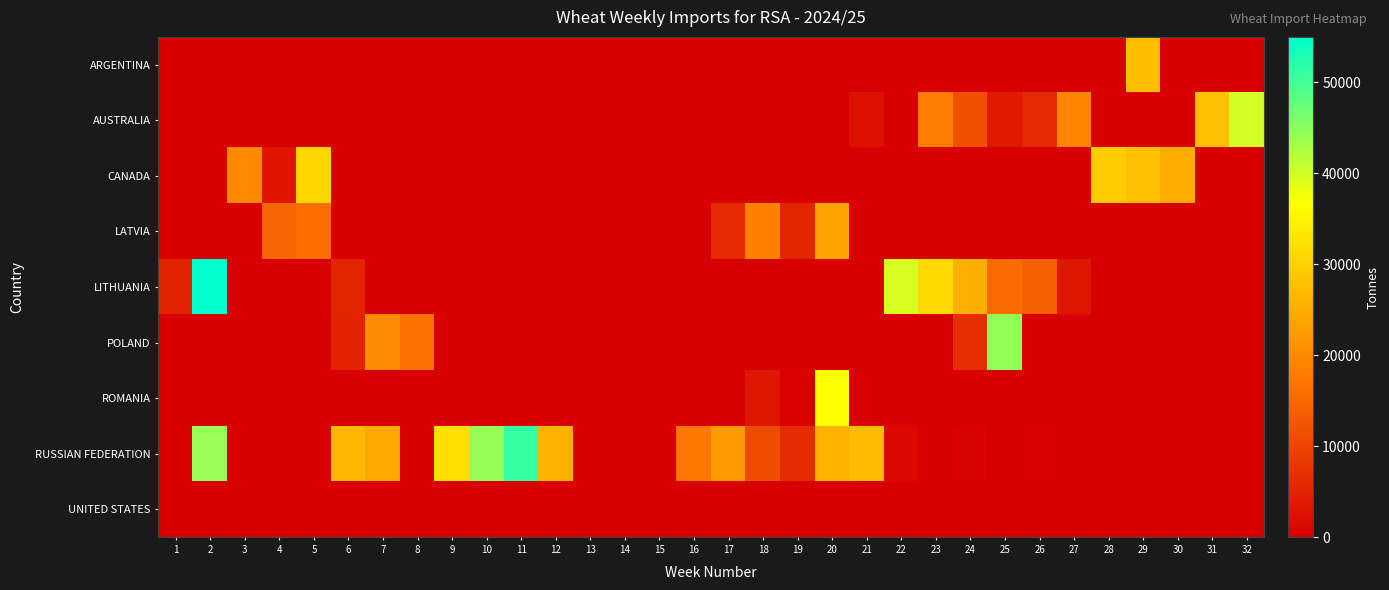

Count the number of categories in the chart.

32